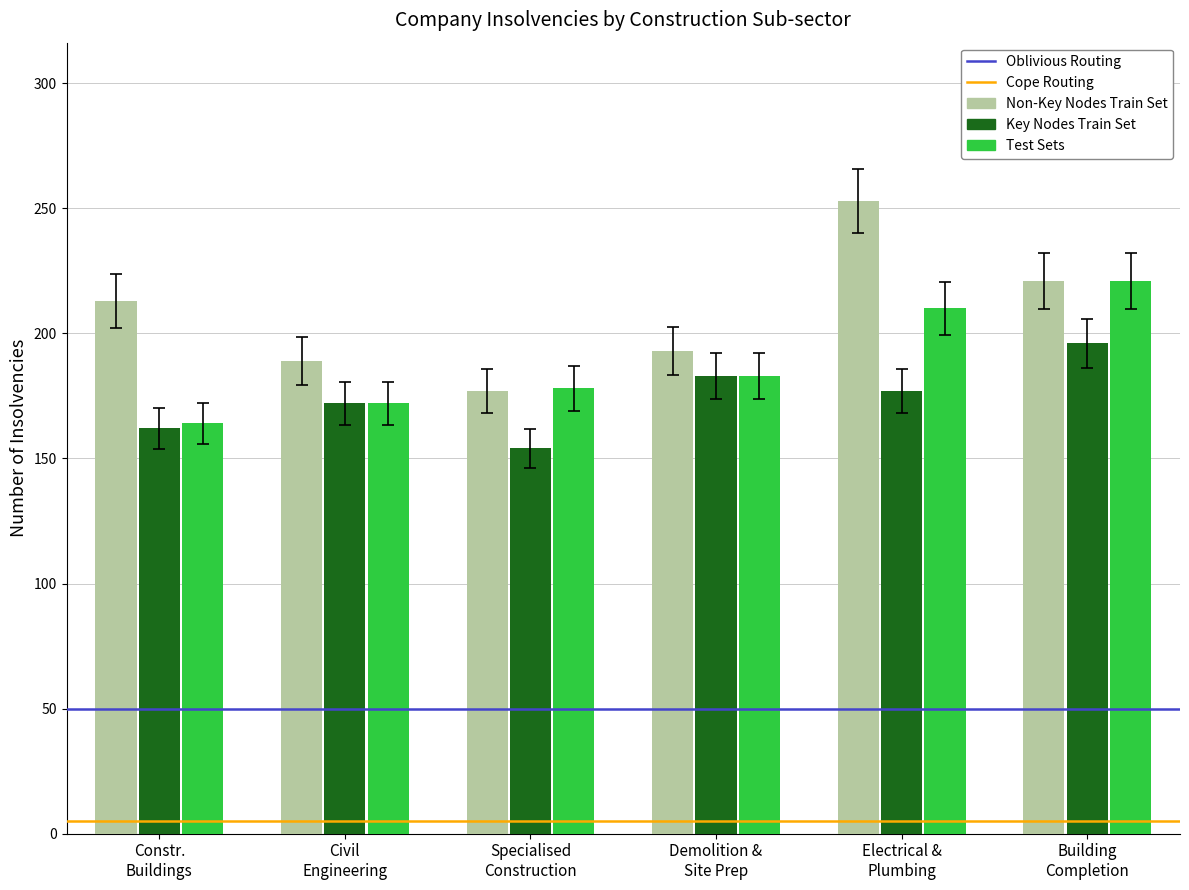

Which series has the widest spread of values?

Non-Key Nodes Train Set